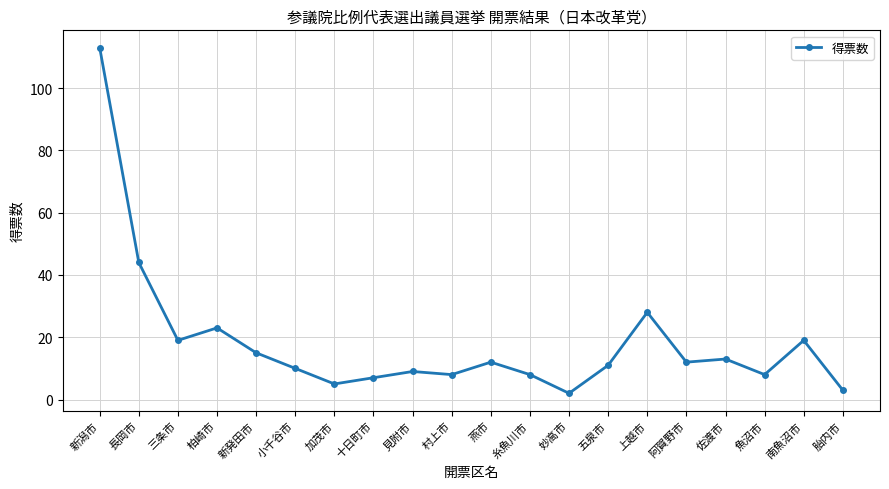

At which label is the value closest to 57?

長岡市